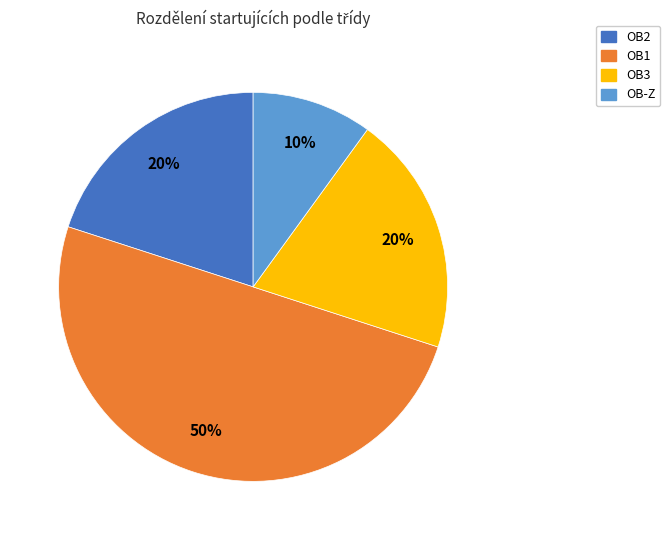

Combined, do OB1 and OB-Z account for over 50%?

Yes